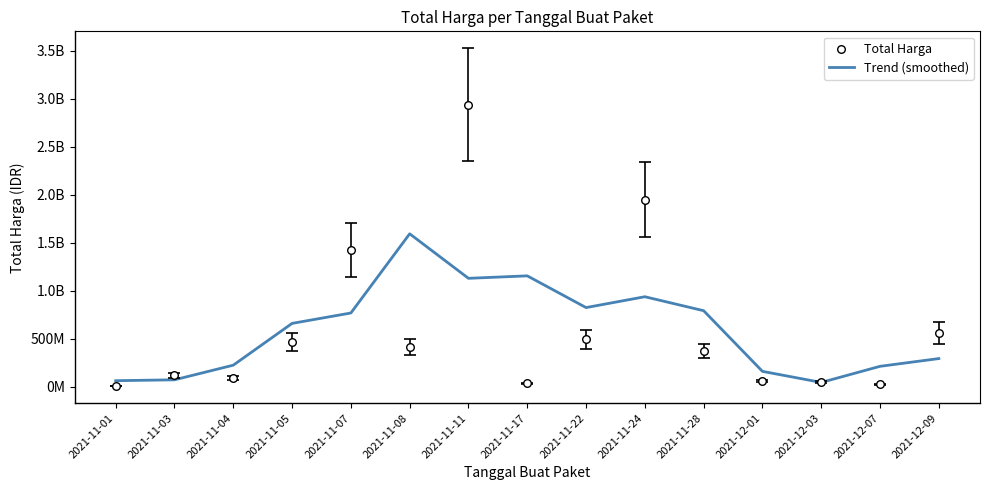

Is the value of Total Harga at 2021-12-03 greater than the value of Trend (smoothed) at 2021-11-28?

No